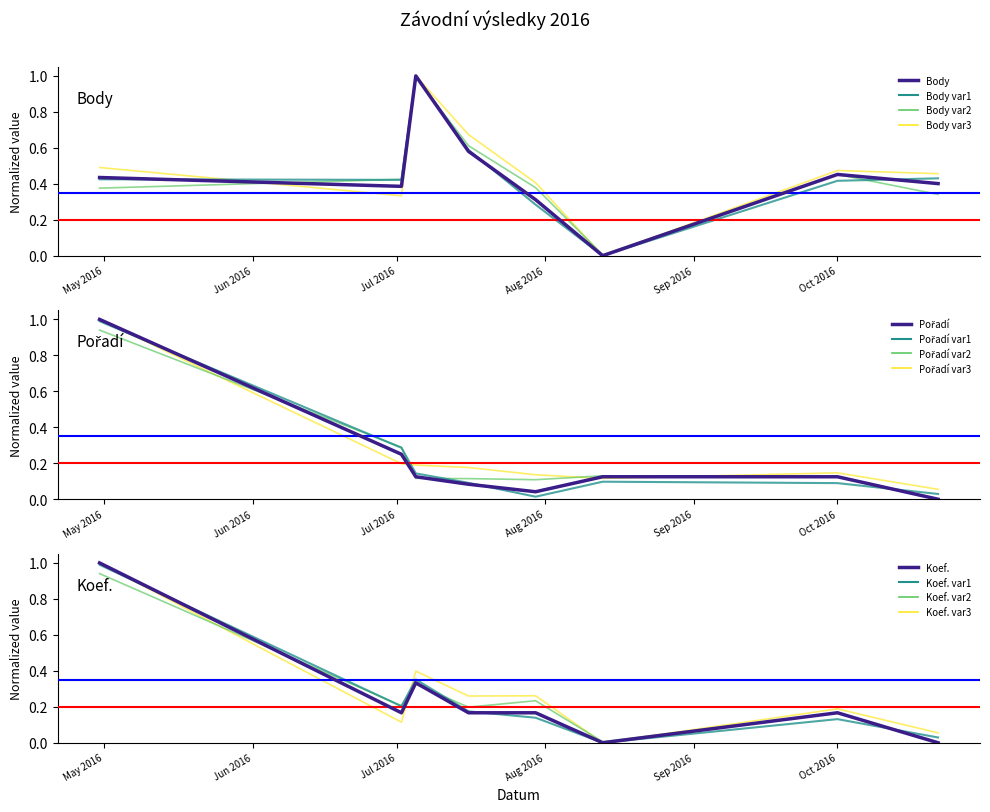

Between 2016-07-16 and 2016-08-13, which series saw the biggest shift?

Body